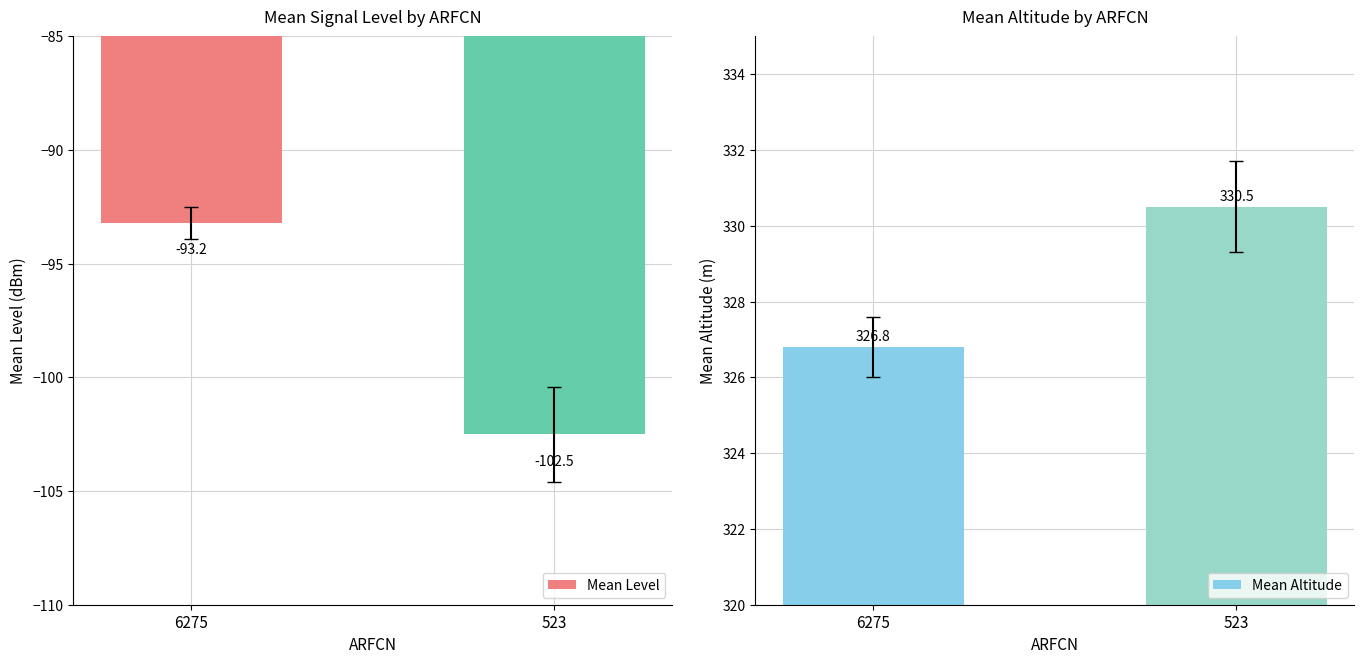

Reading left to right, list all the values displayed in this chart.

Mean Level: -93.2	-102.5
Mean Altitude: 326.8	330.5